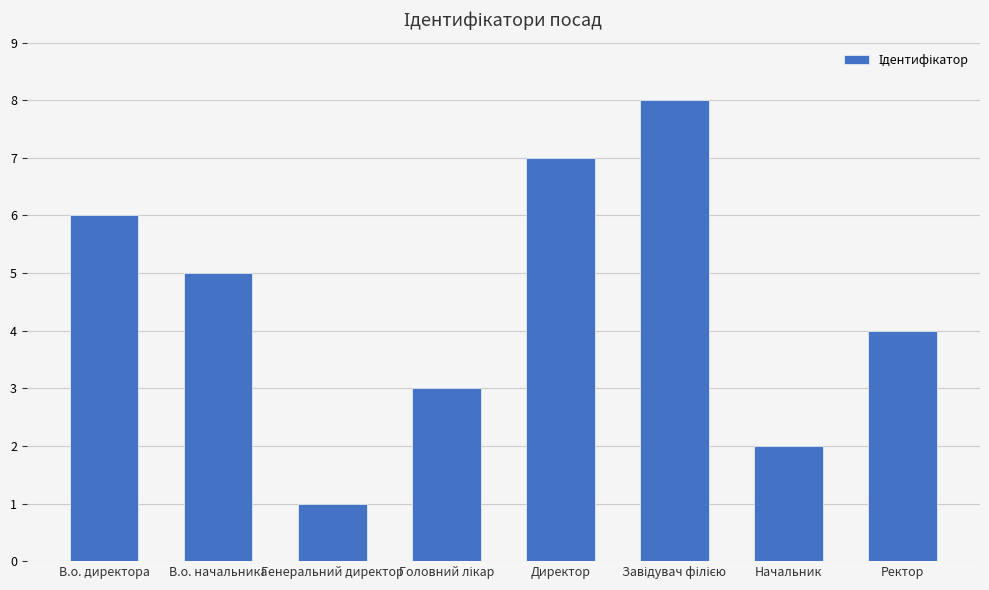

What is the change in value from В.о. директора to Начальник?

-4